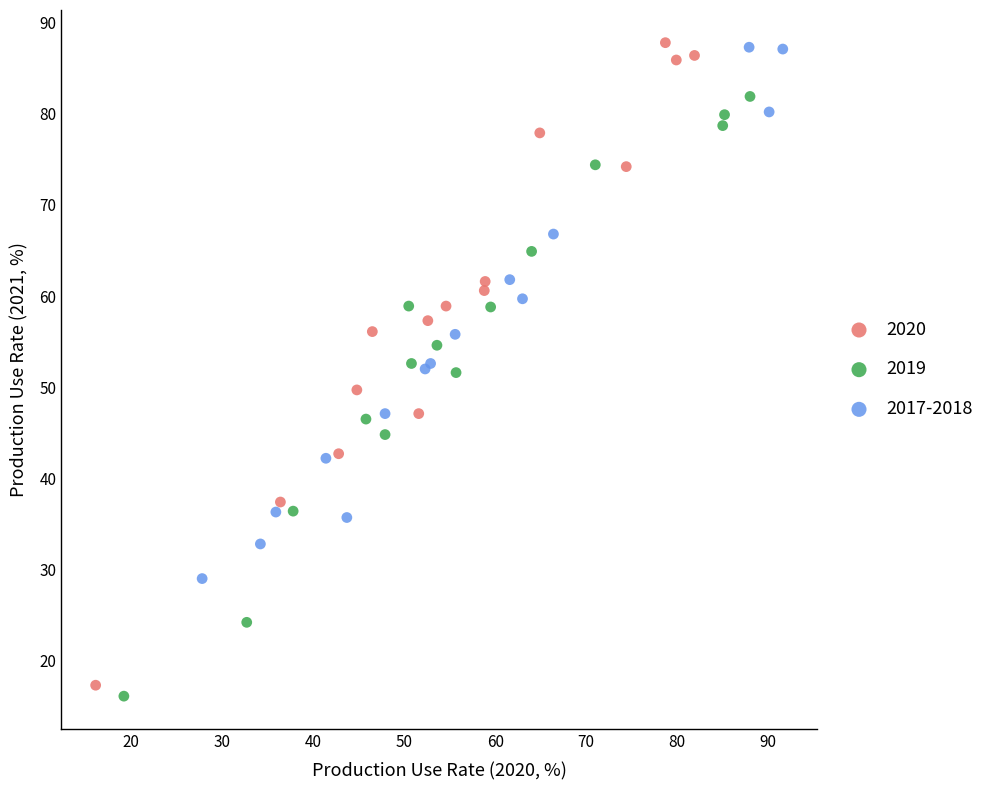

What are all the series names shown in the legend?

2020, 2019, 2017-2018